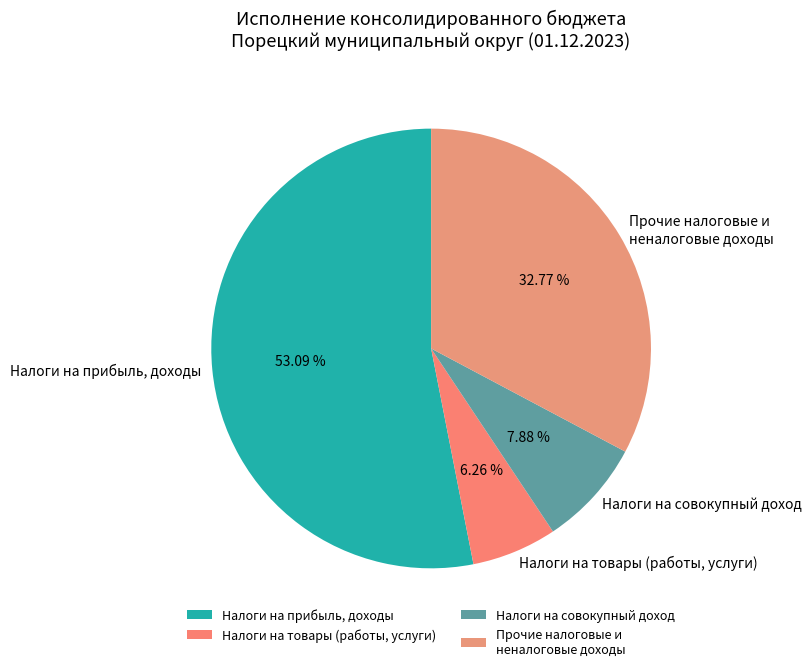

Which has a higher value, Налоги на совокупный доход or Налоги на прибыль, доходы?

Налоги на прибыль, доходы